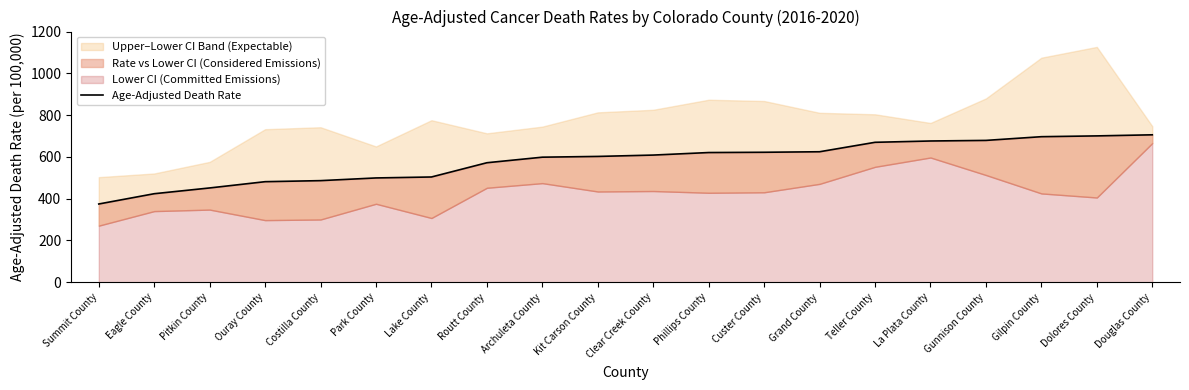

Reading right to left, what are all the values shown in this chart?

Douglas County=705.7	Dolores County=700.5	Gilpin County=696.7	Gunnison County=678.9	La Plata County=676.1	Teller County=669.8	Grand County=624.6	Custer County=622.1	Phillips County=620.8	Clear Creek County=608.7	Kit Carson County=602.2	Archuleta County=598.6	Routt County=572.0	Lake County=503.8	Park County=499.2	Costilla County=486.3	Ouray County=481.3	Pitkin County=451.3	Eagle County=423.7	Summit County=374.5